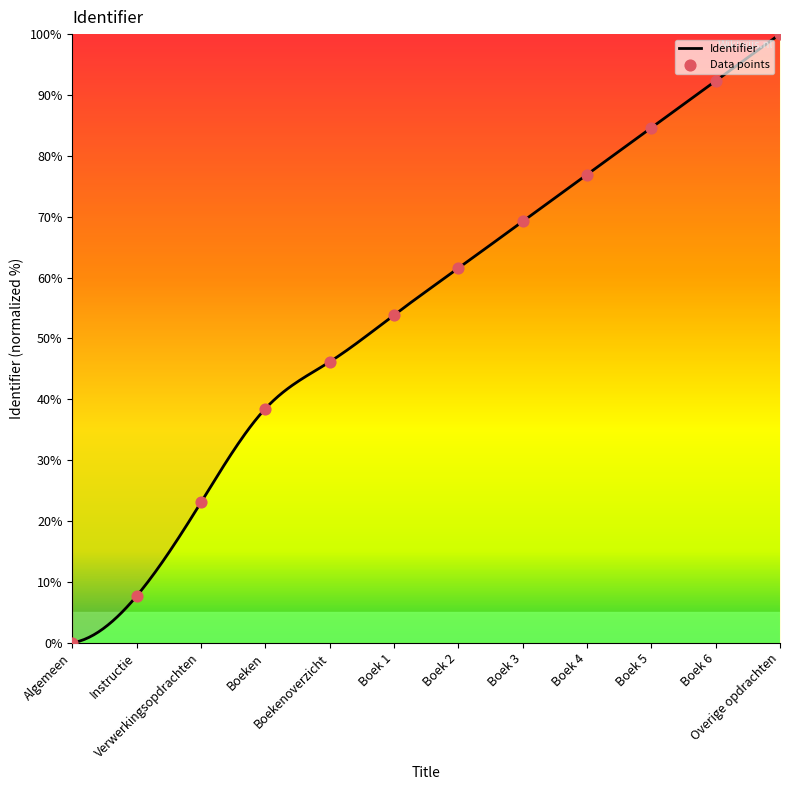

What is the ratio of the value at Boek 3 to the value at Boekenoverzicht?

1.5